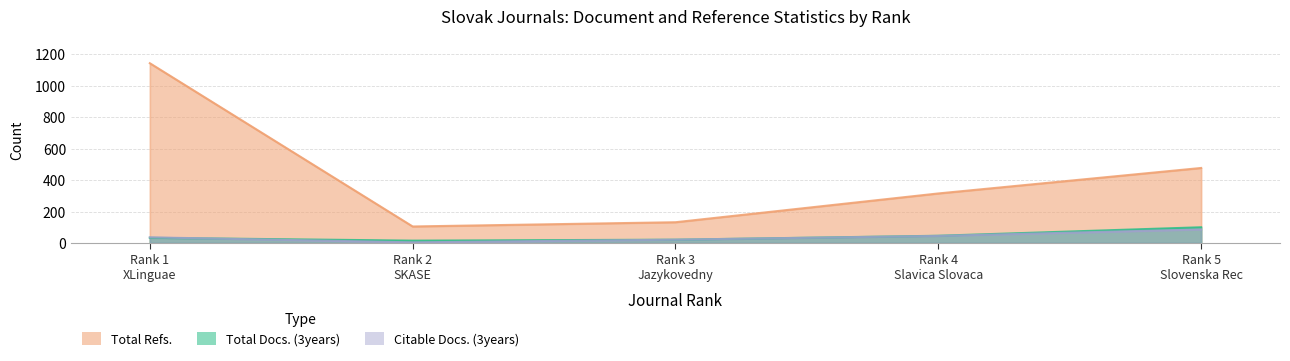

Which series has the widest spread of values?

Total Refs.